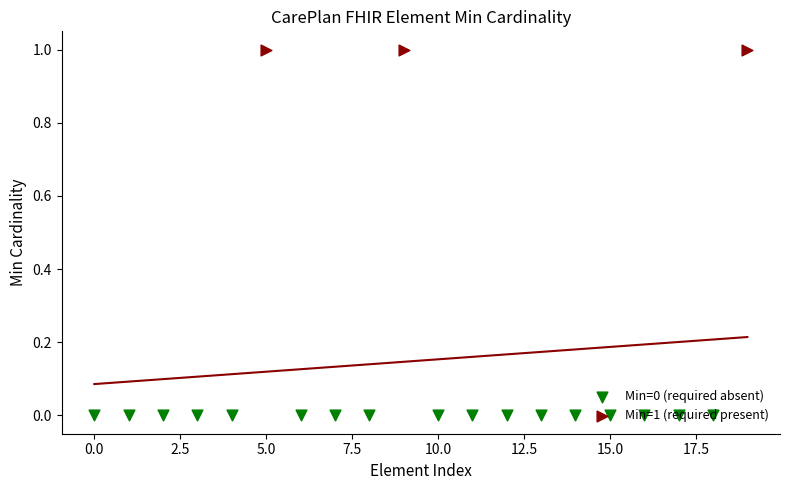

Between CarePlan.text and CarePlan.implicitRules, which is larger?

CarePlan.text